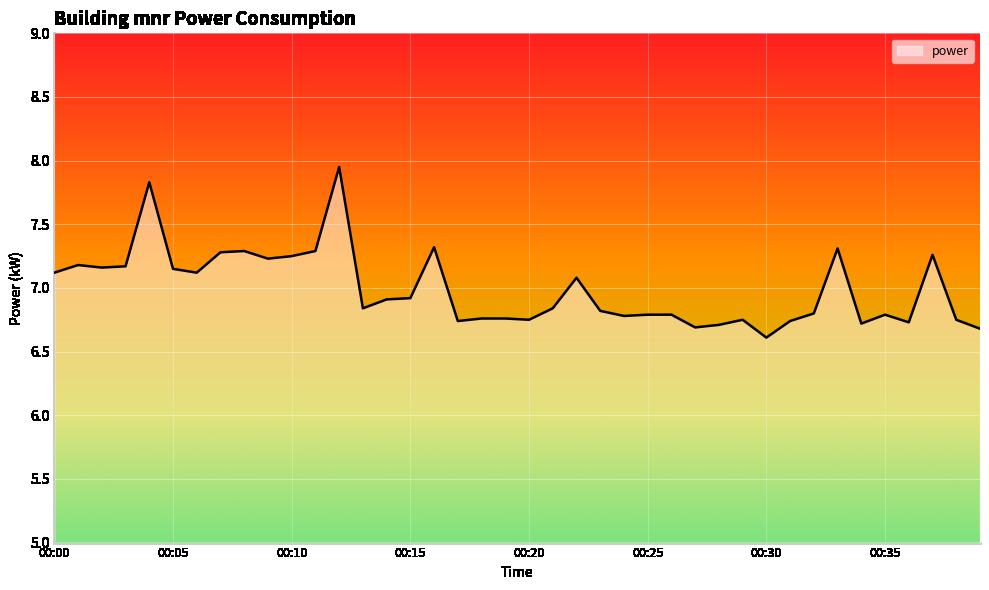

What is the smallest value displayed?

6.6